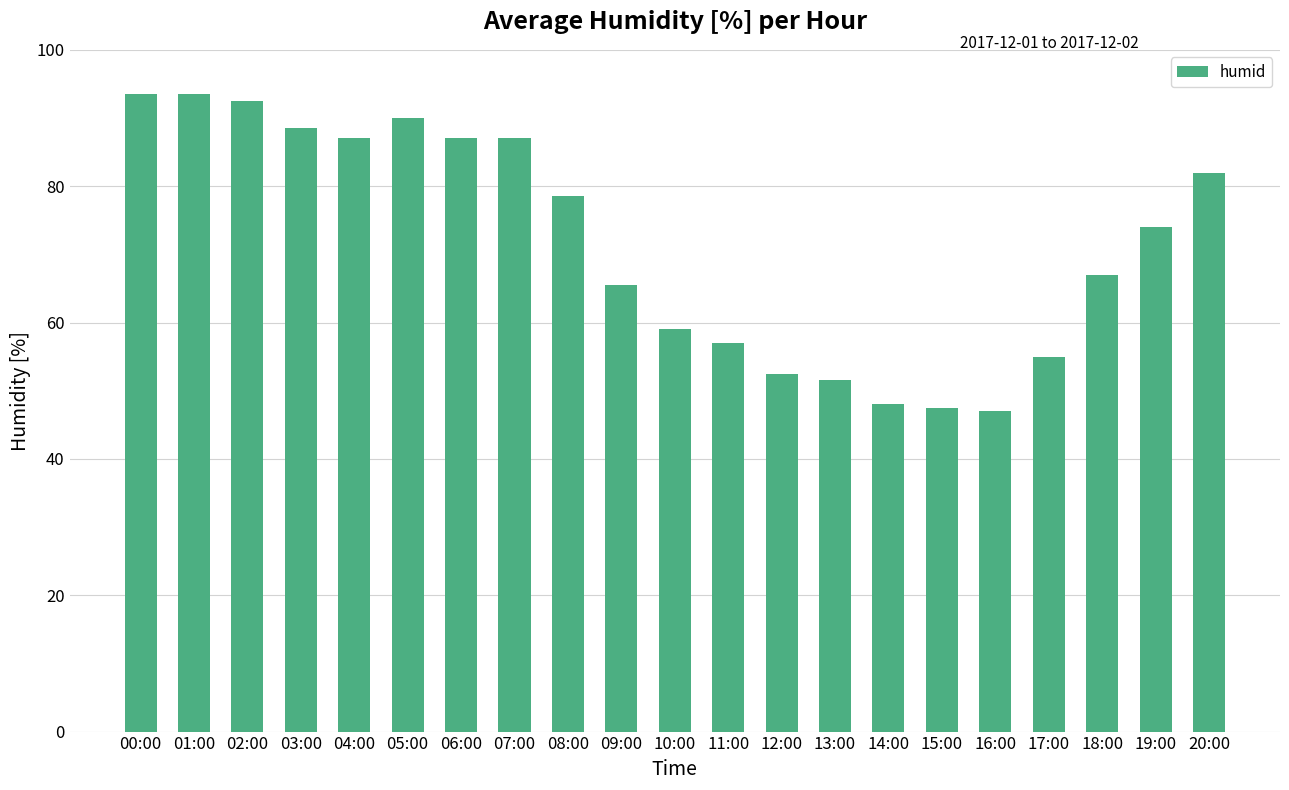

What is the maximum value shown in the chart?

93.5